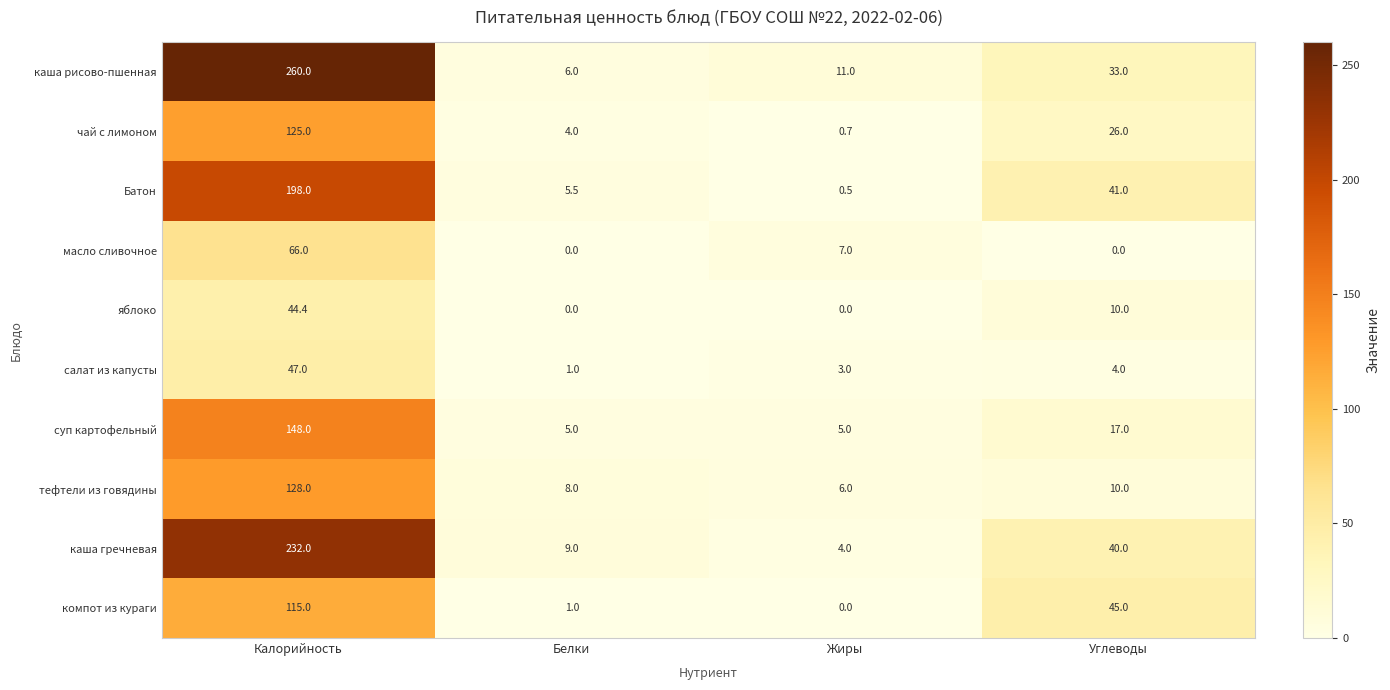

Which series changed the most between Белки and Углеводы?

компот из кураги